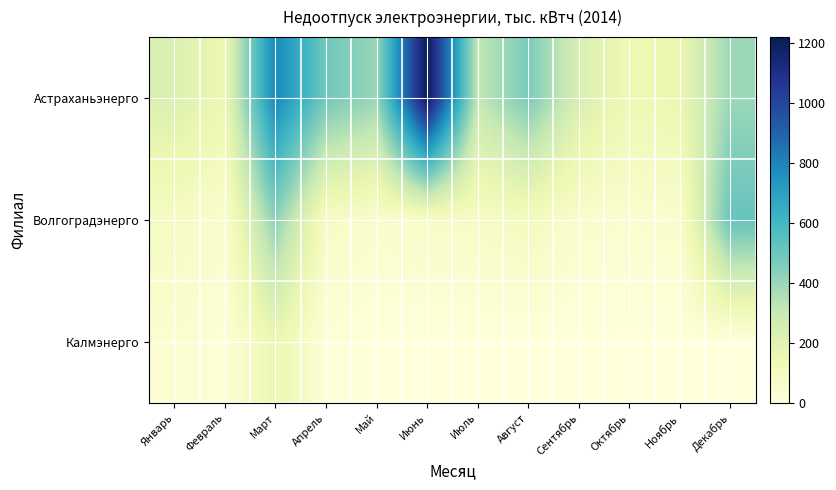

List the series in order of their peak value, highest first.

Астраханьэнерго, Волгоградэнерго, Калмэнерго